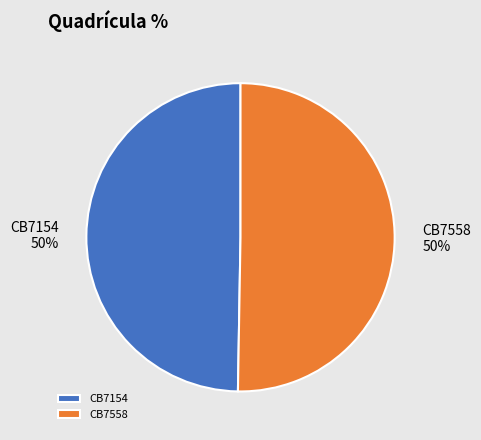

Combined, do CB7154 and CB7558 account for over 50%?

Yes